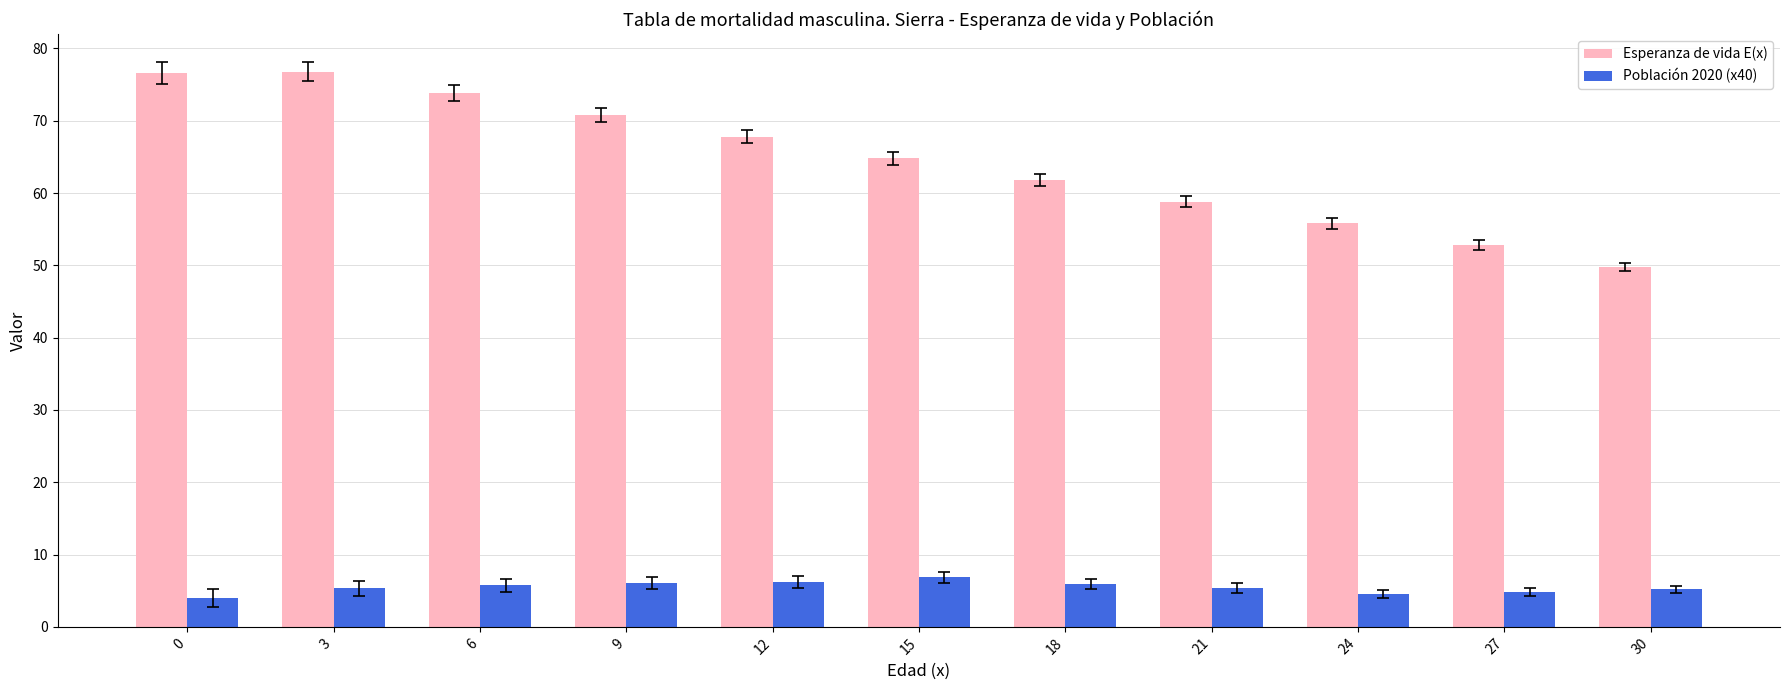

Rank the series by their maximum value, from lowest to highest.

Población 2020 (x40), Esperanza de vida E(x)